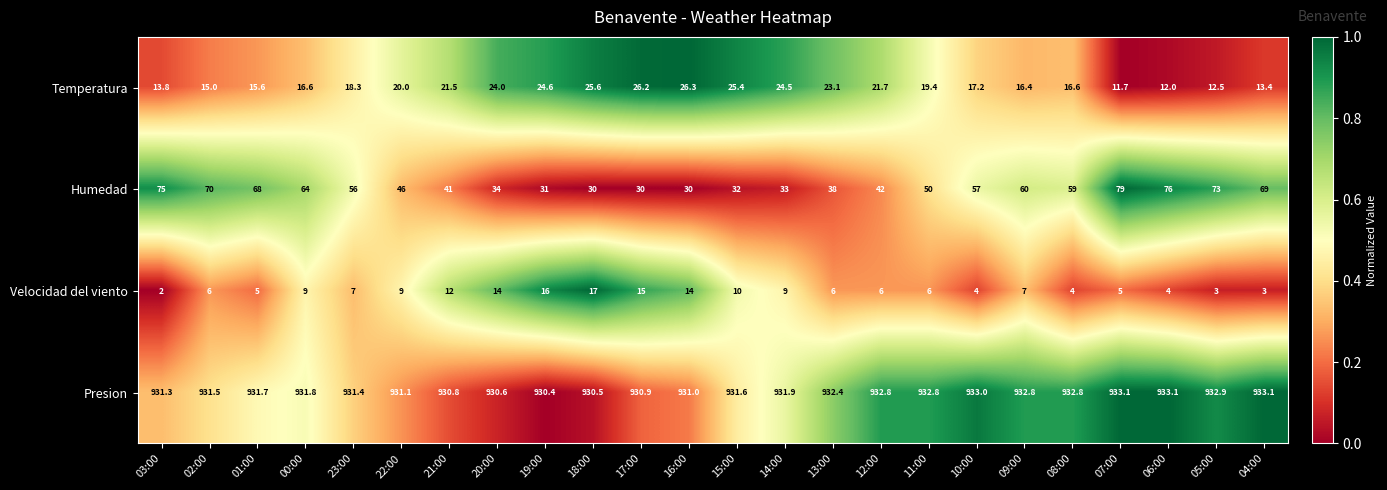

The Humedad series shows 29.6 at 09:00. True or false?

False